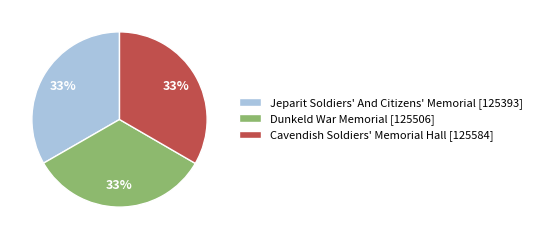

How many segments does this pie chart have?

3